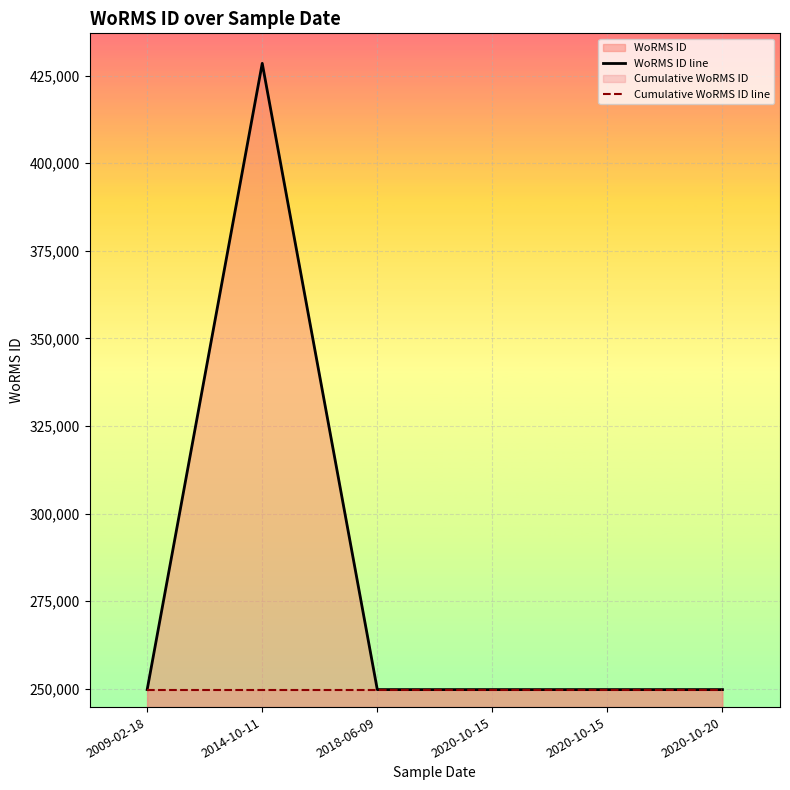

The value of Cumulative WoRMS ID line at 2018-06-09 is 375399. True or false?

False